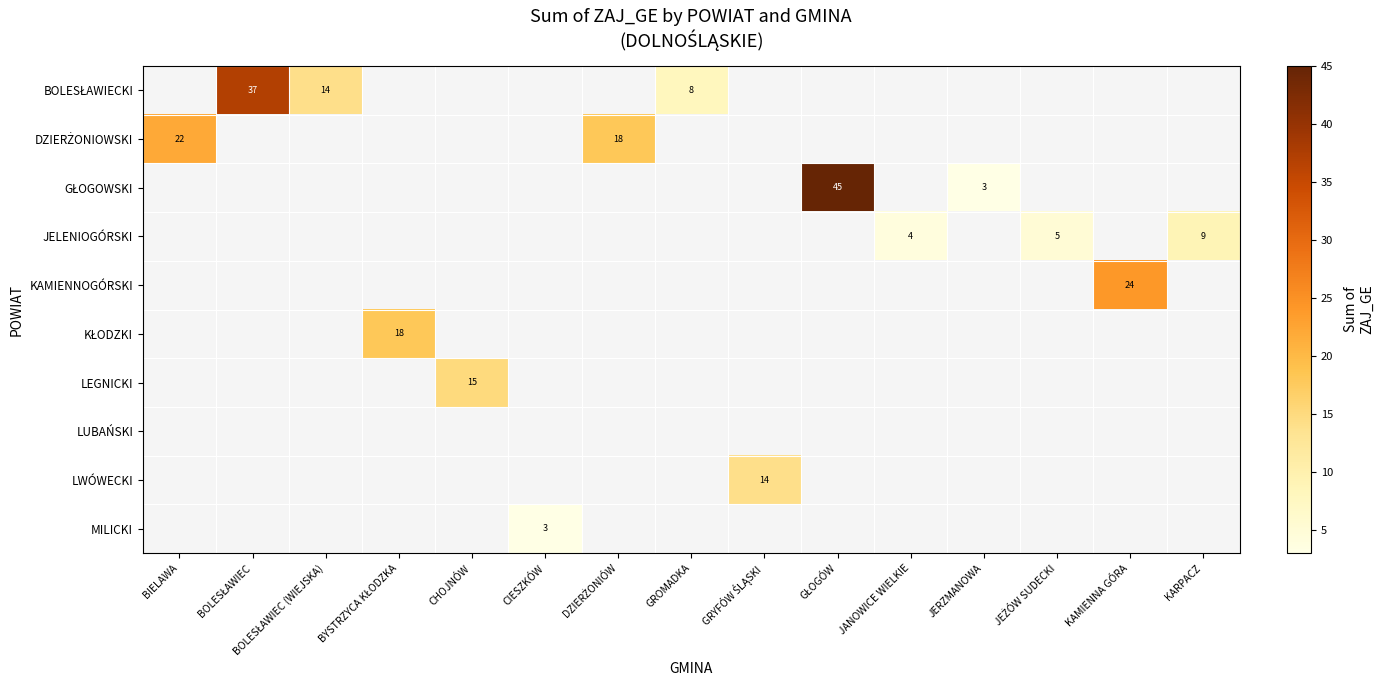

The JELENIOGÓRSKI series shows 9 at KARPACZ. True or false?

True